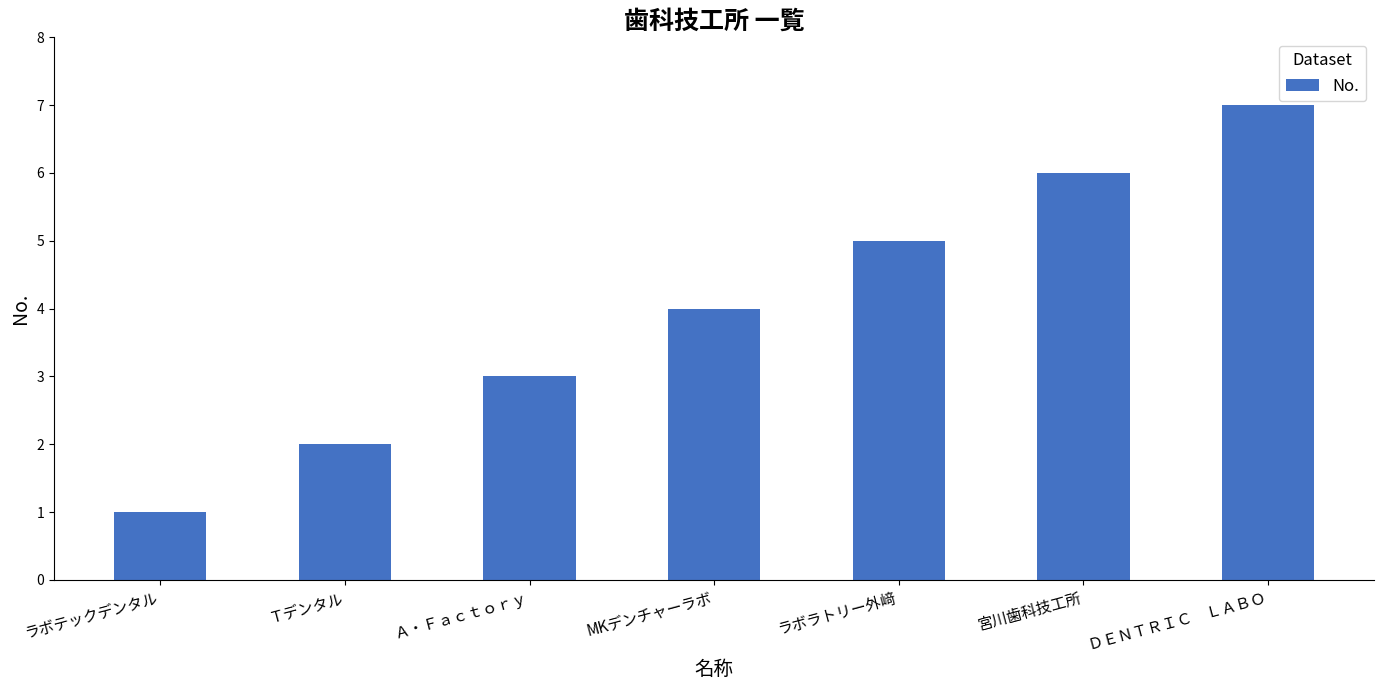

What is the maximum value shown in the chart?

7